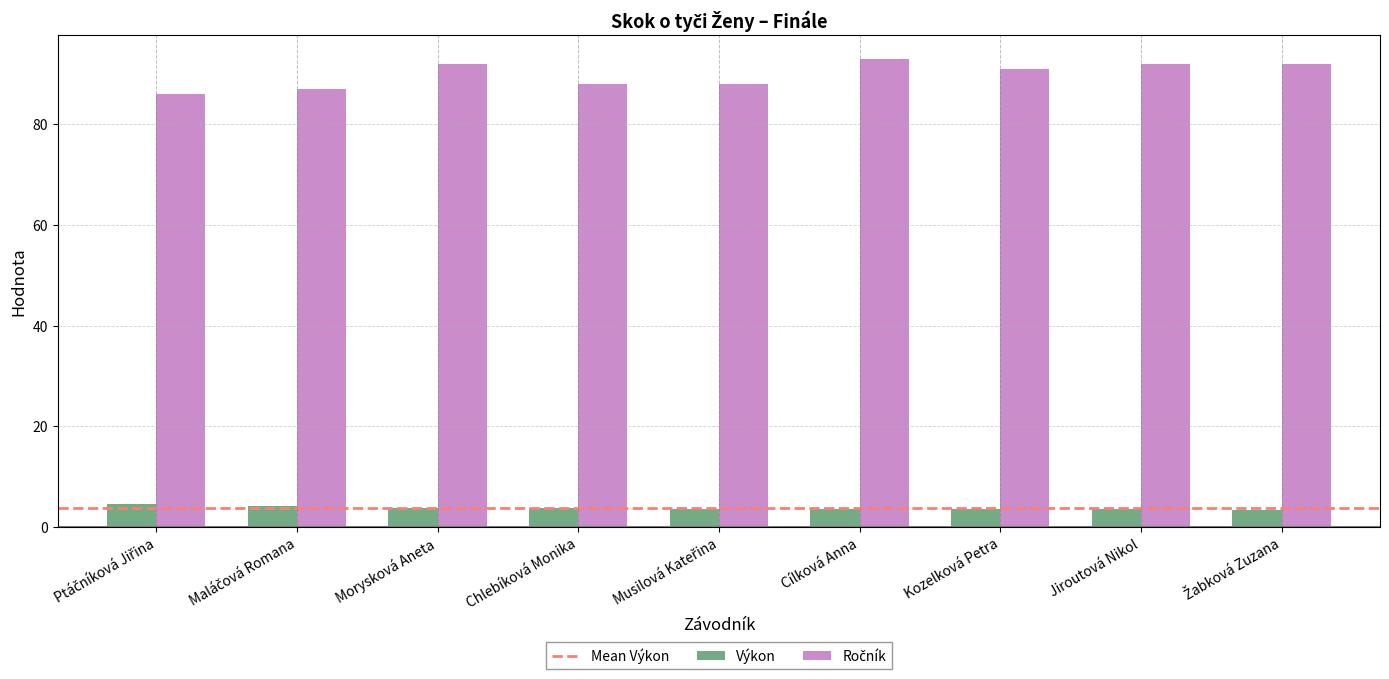

What is the sum of the Výkon values at Cílková Anna and Chlebíková Monika?

7.2